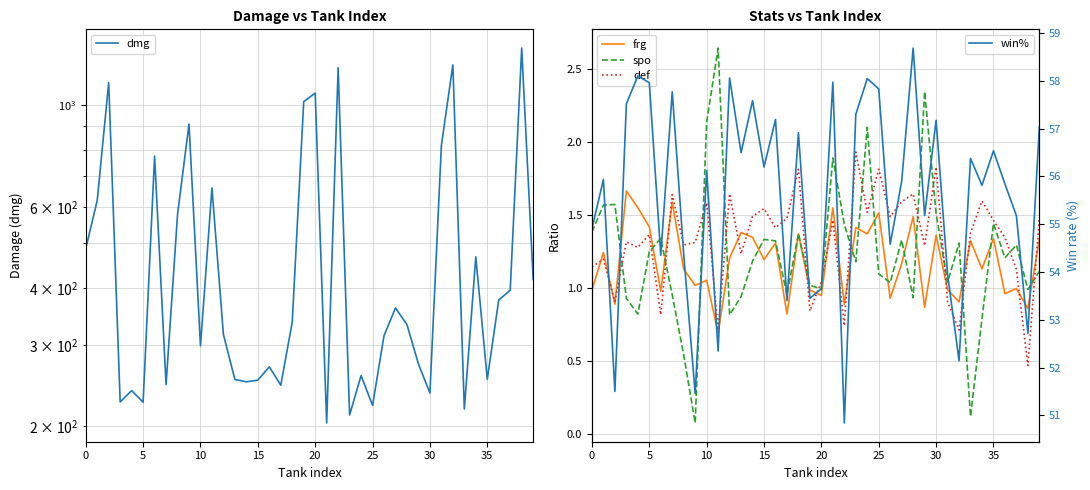

Which series has the widest spread of values?

dmg